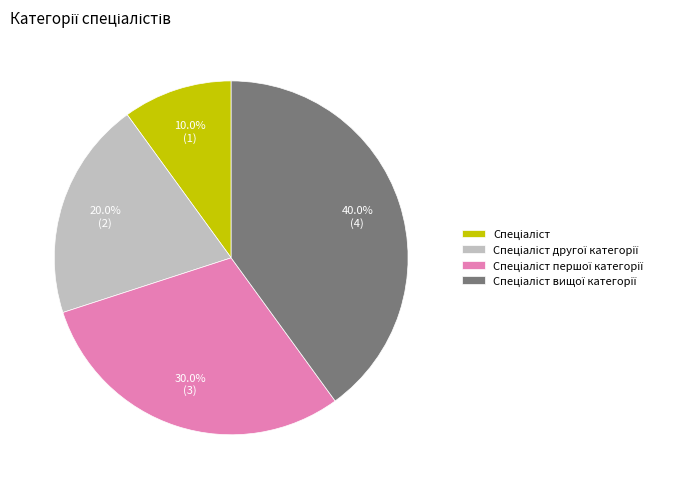

Does any single category account for the majority?

No